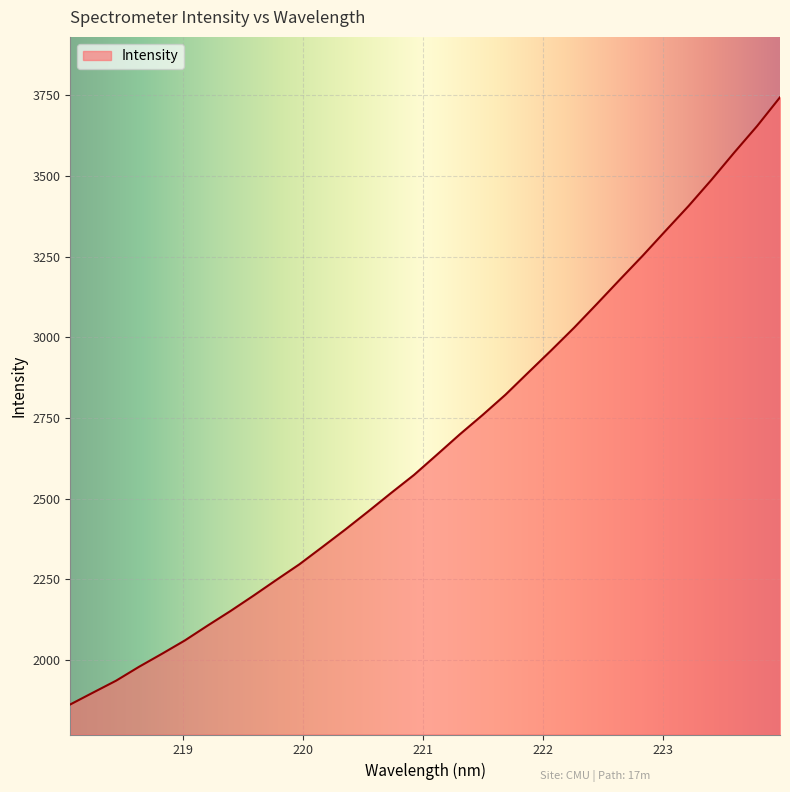

What is the difference between the second highest and minimum values?

1791.9